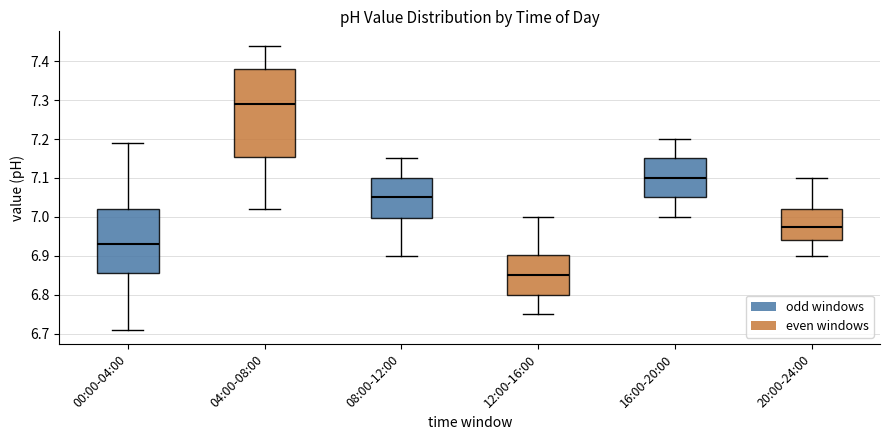

Which box is the tallest, from its lower edge to its upper edge?

04:00-08:00